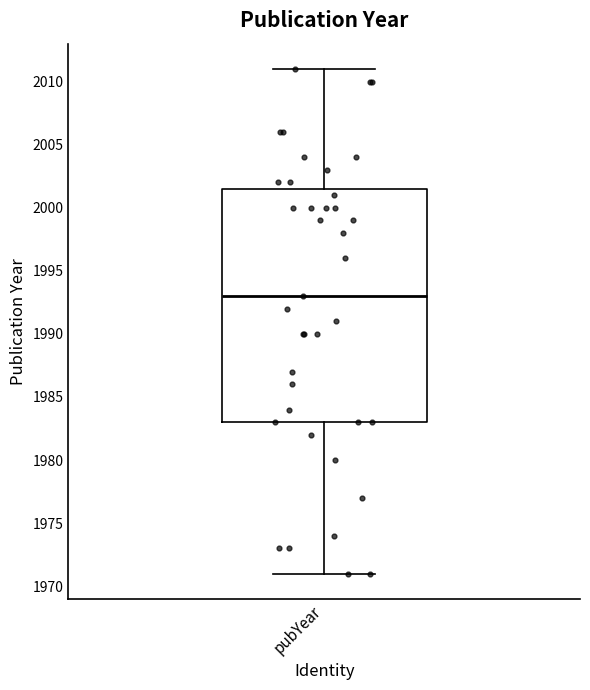

Read this box plot against the y-axis: the position of the median line, the range covered by the box, and the ends of both whiskers. The values are not printed on the chart, so give them approximately, as read against the axis.

median 1993.0, box 1983.0 to 2001.5, whiskers 1971.0 to 2011.0